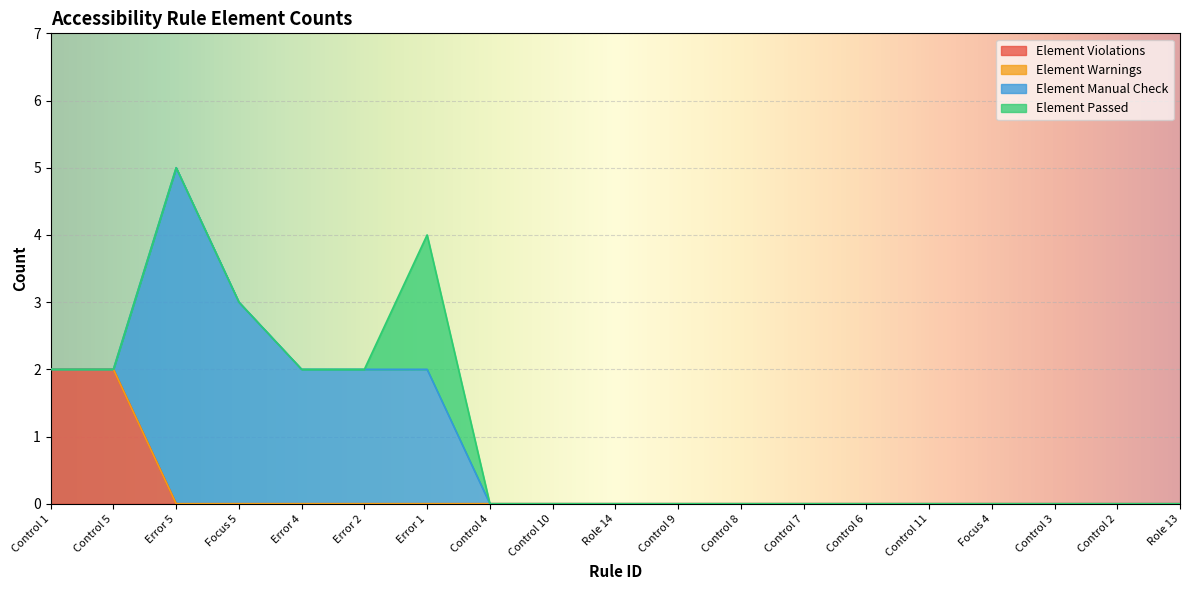

What is the sum of the Element Manual Check values at Focus 4 and Error 1?

2